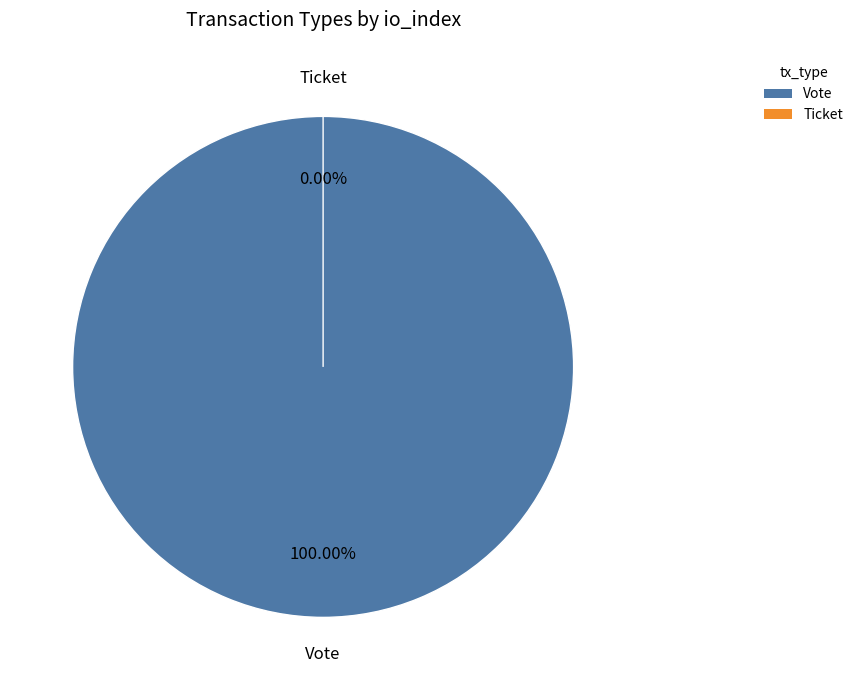

Which has a higher value, Ticket or Vote?

Vote